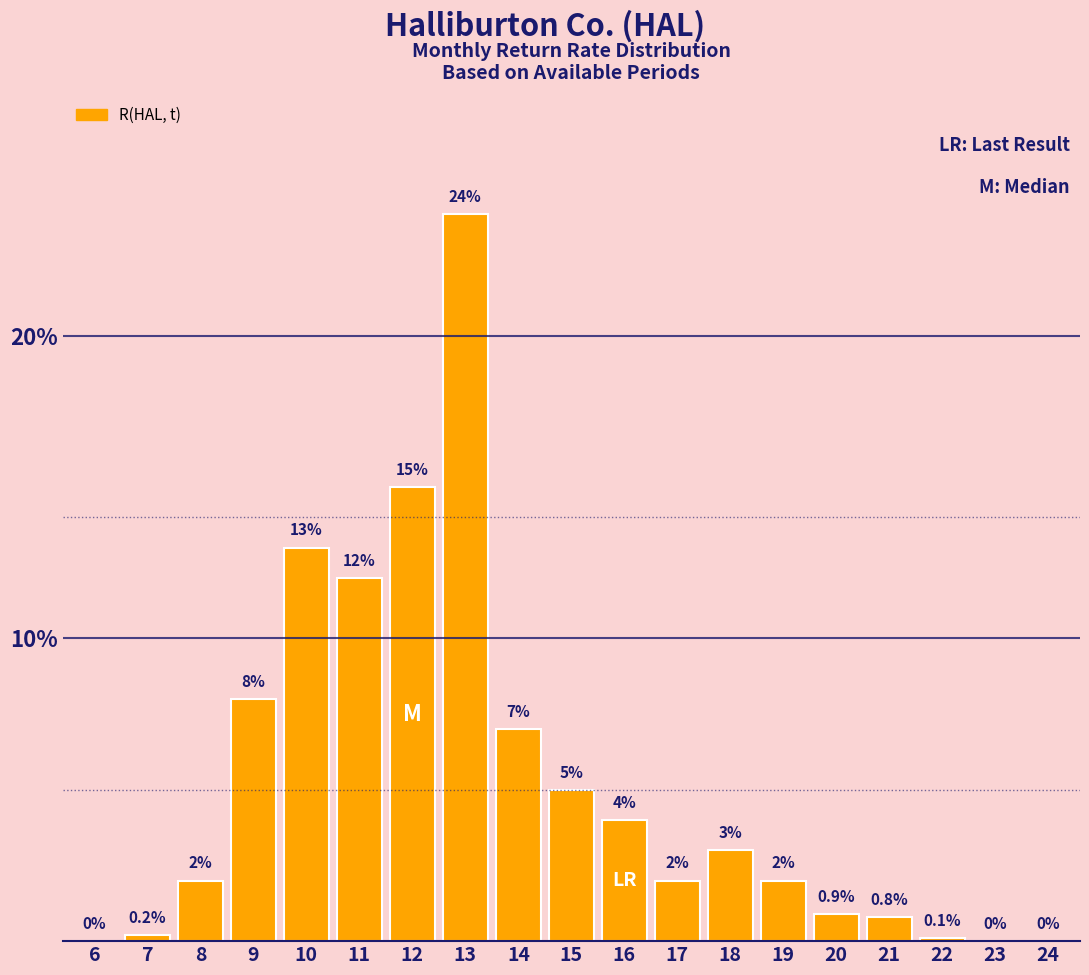

Reading left to right, what are all the values shown in this chart?

6=0.0	7=0.2	8=2.0	9=8.0	10=13.0	11=12.0	12=15.0	13=24.0	14=7.0	15=5.0	16=4.0	17=2.0	18=3.0	19=2.0	20=0.9	21=0.8	22=0.1	23=0.0	24=0.0